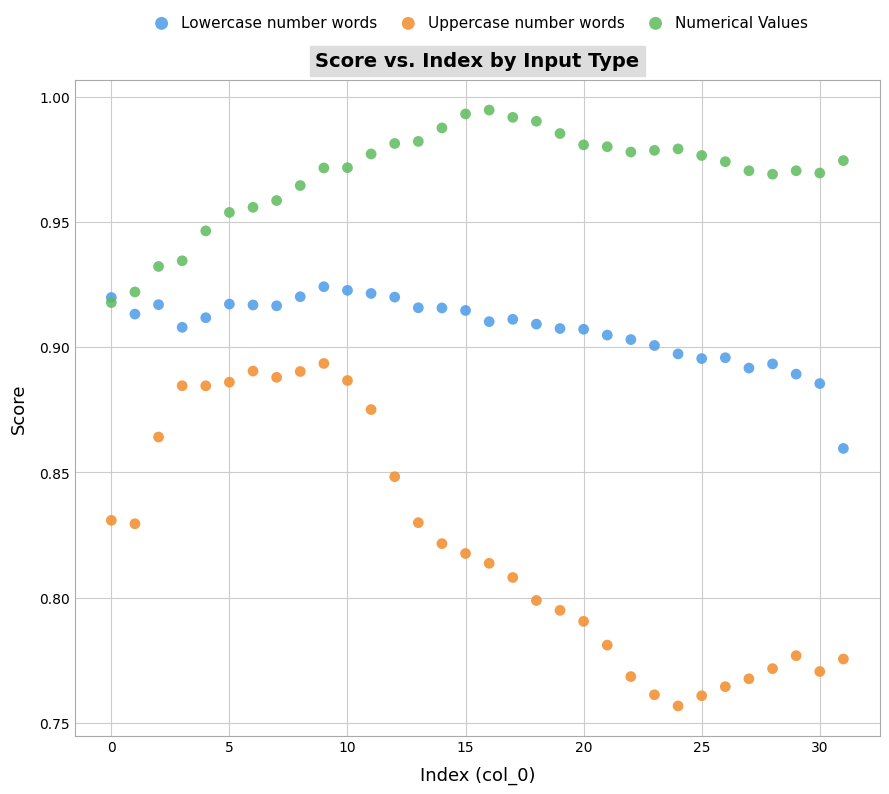

What are all the series names shown in the legend?

Lowercase number words, Uppercase number words, Numerical Values